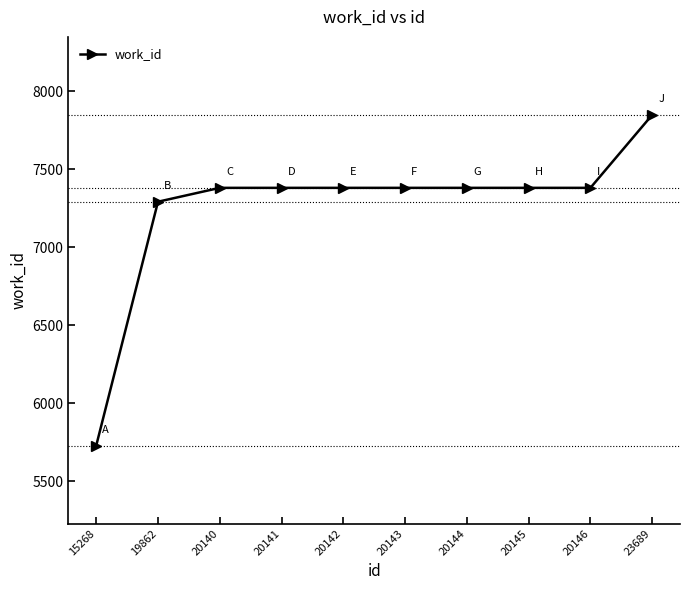

What is the value of the 9th point from the left?

7382